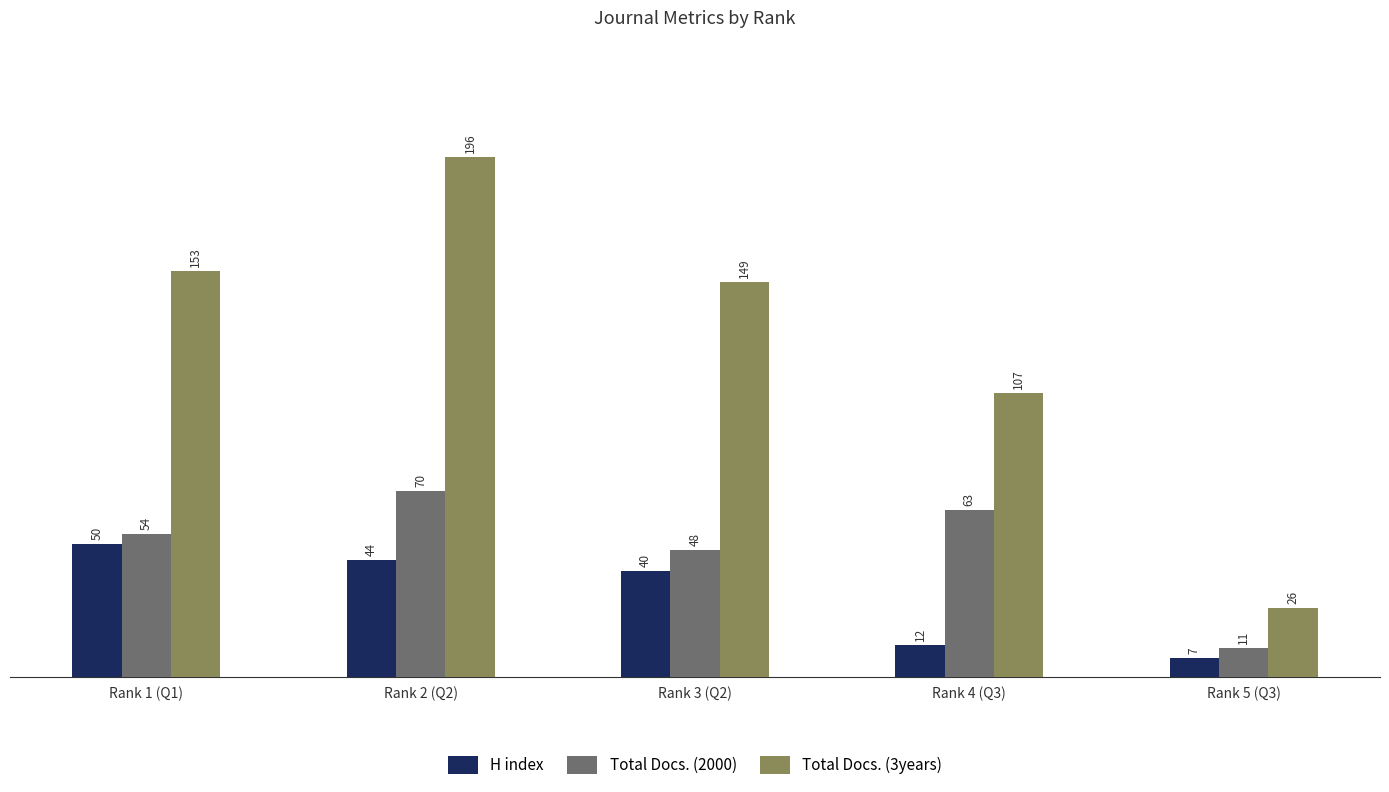

Which series changed the most between Rank 3 (Q2) and Rank 4 (Q3)?

Total Docs. (3years)